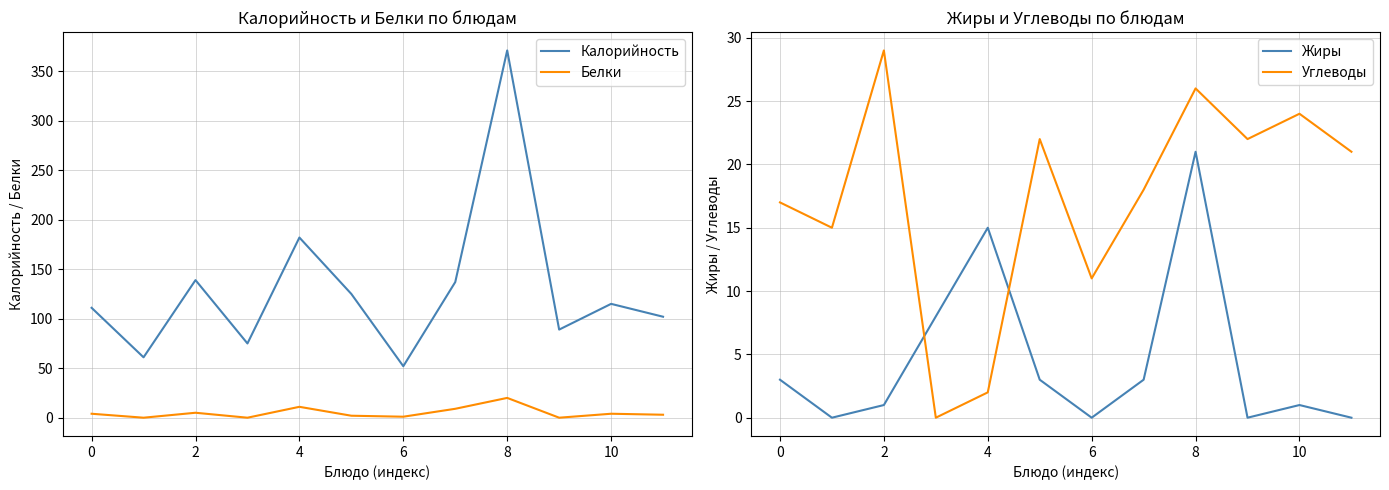

At how many categories does at least one series exceed 217?

1